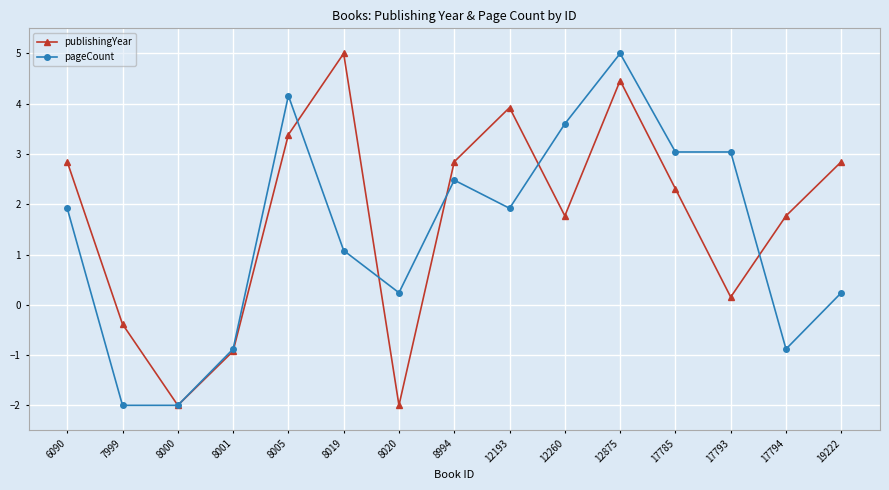

Is it true that publishingYear equals 5.0 at 8019?

True